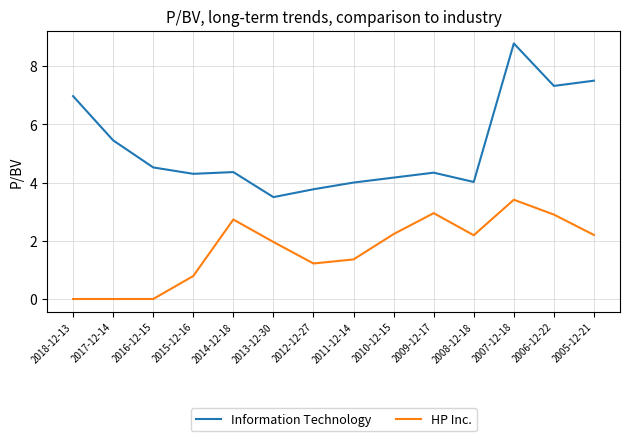

The Information Technology series shows 5.6 at 2010-12-15. True or false?

False